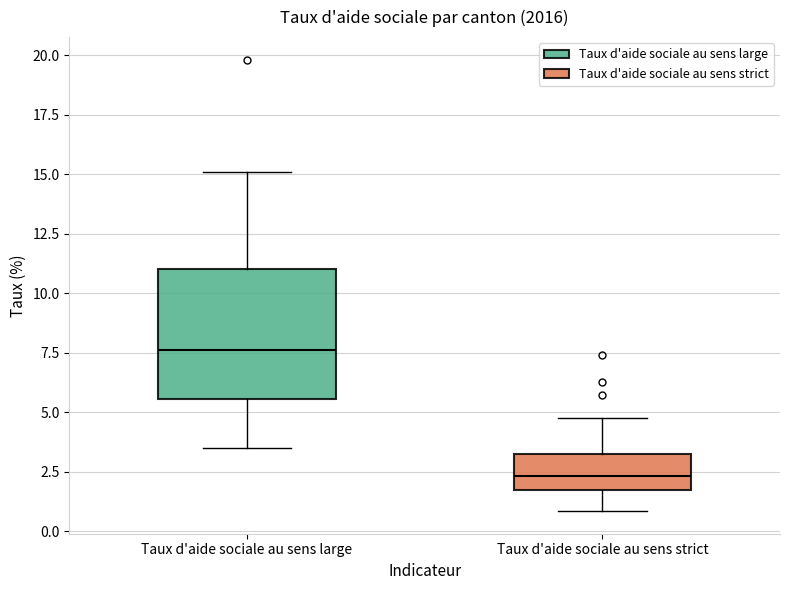

Reading left to right, transcribe this box plot: for each box, give where its median line is, the range the box spans, and where its two whiskers end, as read against the y-axis. The values are not printed on the chart, so give them approximately, as read against the axis.

Taux d'aide sociale au sens large: median 7.5, box 5.5 to 11.0, whiskers 3.5 to 15.0
Taux d'aide sociale au sens strict: median 2.5, box 1.5 to 3.5, whiskers 1.0 to 5.0